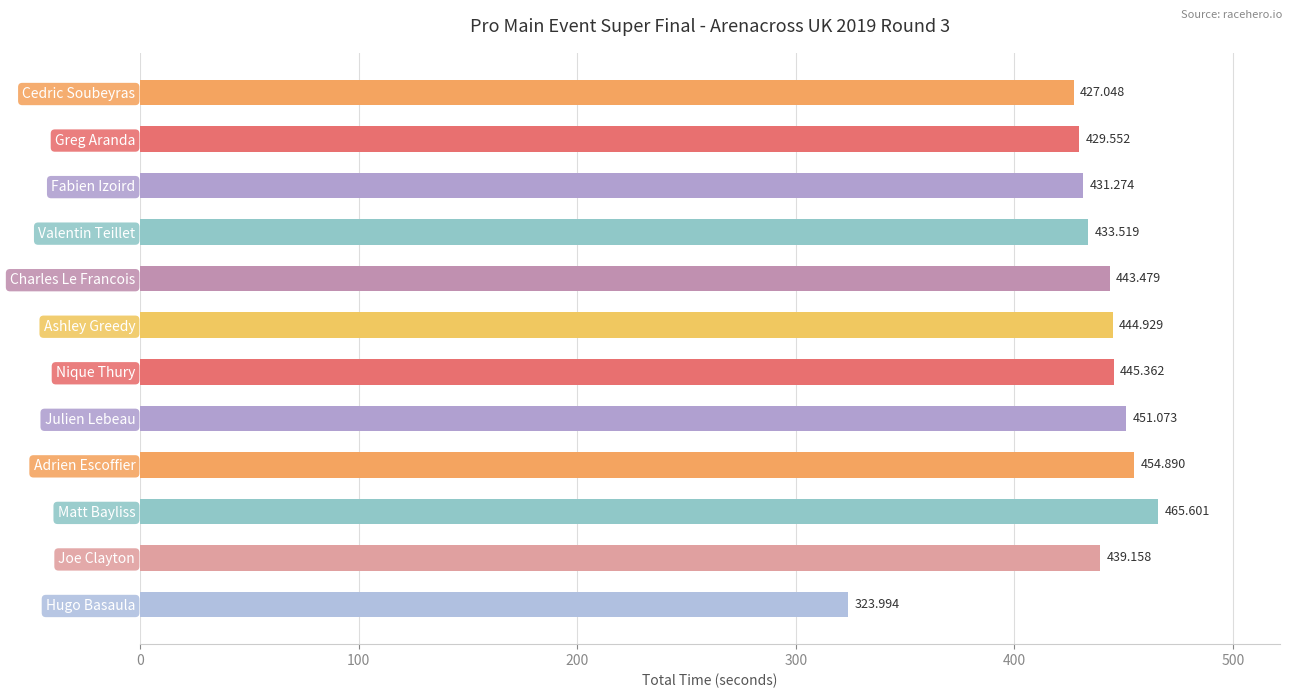

Rank the categories by value from lowest to highest.

Hugo Basaula, Cedric Soubeyras, Greg Aranda, Fabien Izoird, Valentin Teillet, Joe Clayton, Charles Le Francois, Ashley Greedy, Nique Thury, Julien Lebeau, Adrien Escoffier, Matt Bayliss